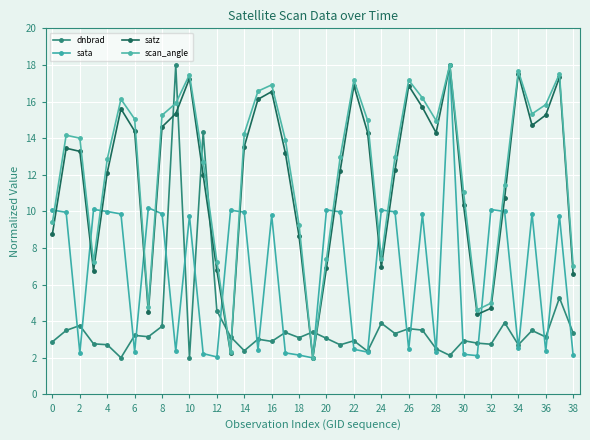

Is this an area chart (filled region under the line)?

No